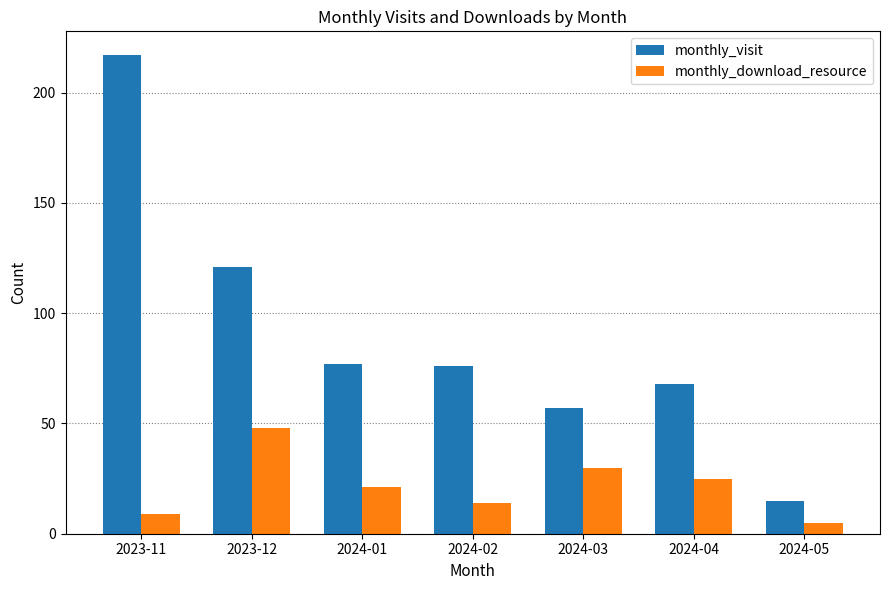

What is the average value of the monthly_download_resource series?

22